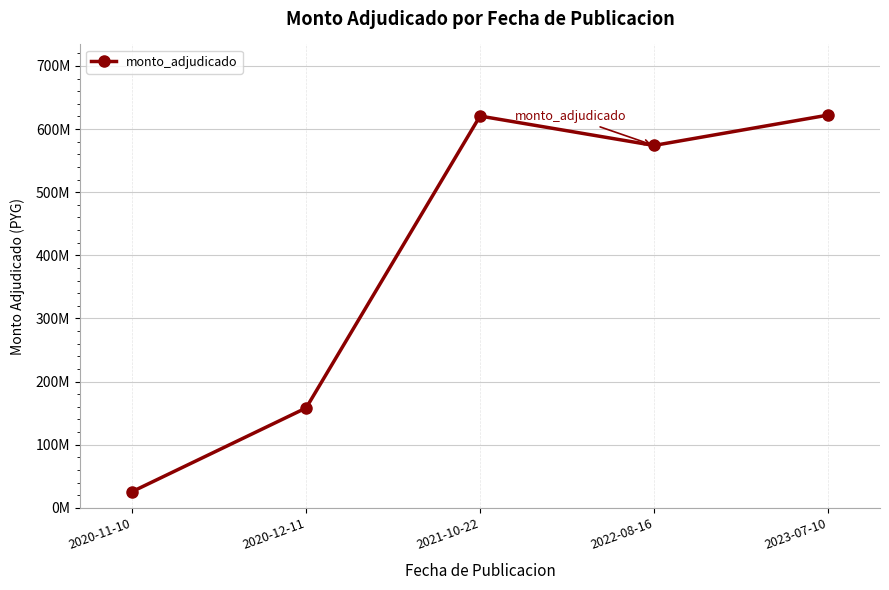

The value at 2022-08-16 is 822947594. True or false?

False